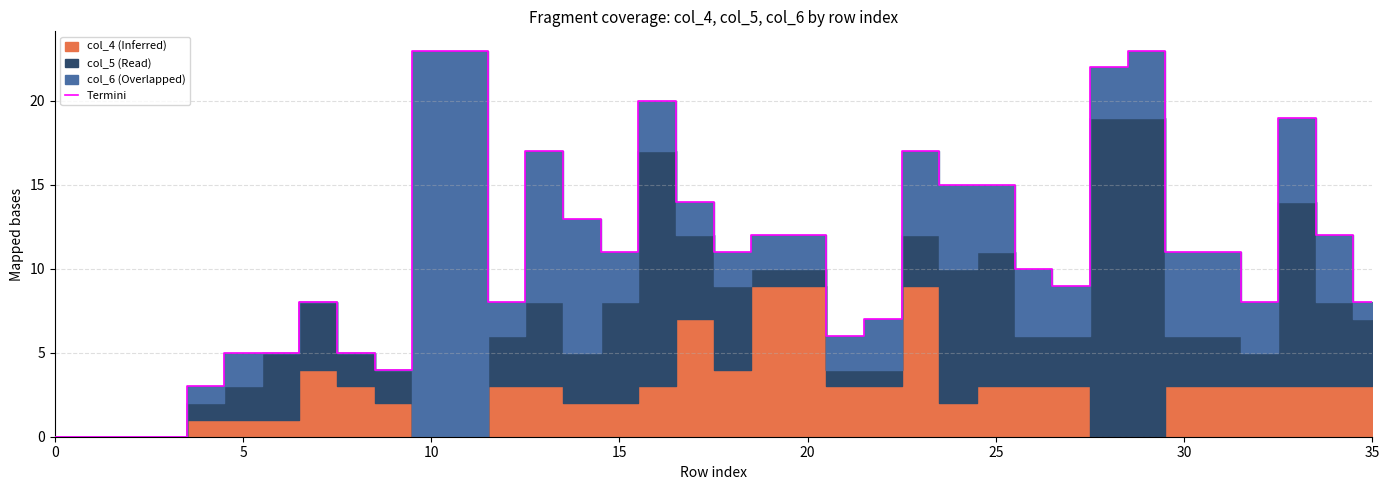

Reading left to right, extract all data points from this chart.

0	0	0	0	3	5	5	8	5	4	23	23	8	17	13	11	20	14	11	12	12	6	7	17	15	15	10	9	22	23	11	11	8	19	12	8